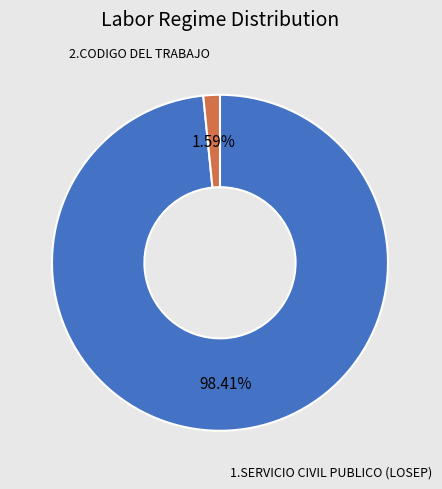

Is there any slice that represents more than half of the pie?

Yes